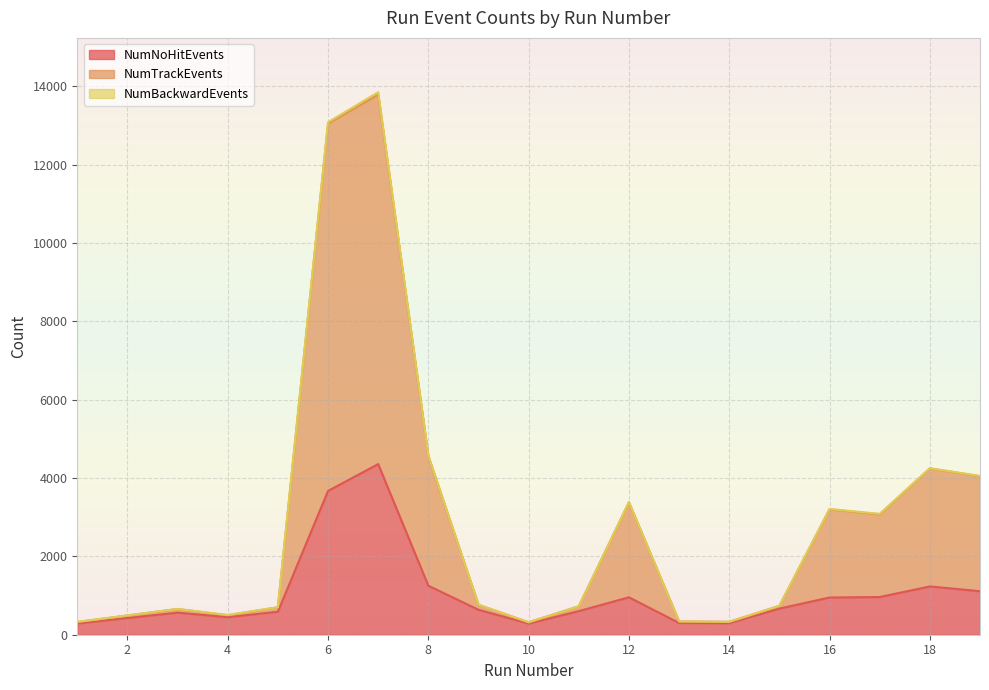

What is the difference between the maximum and second lowest values in the NumTrackEvents series?

13461